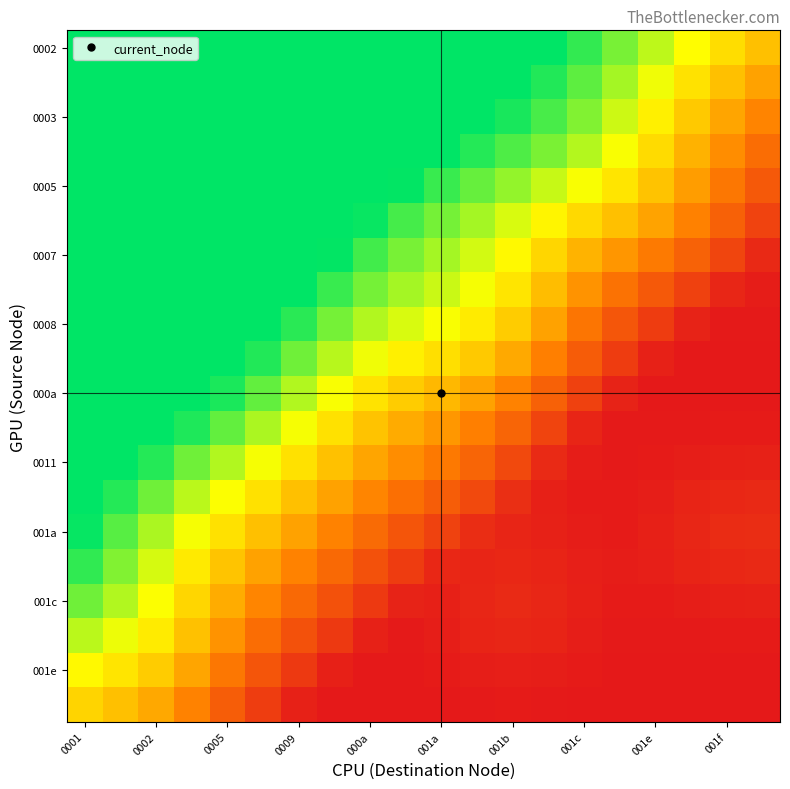

What is the maximum value shown in the chart?

1.0